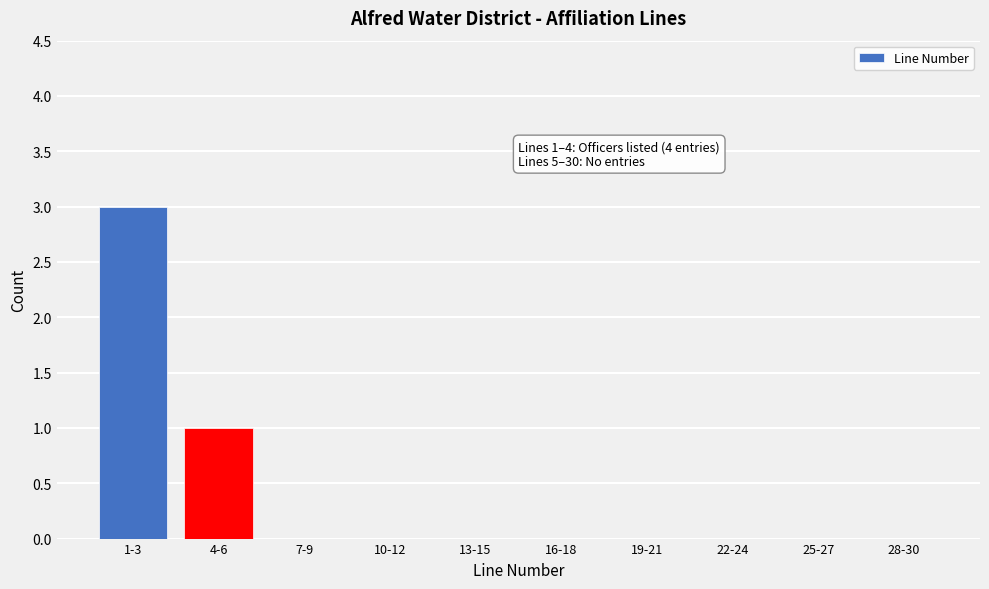

Reading left to right, transcribe all the data shown in this chart.

1-3=3	4-6=1	7-9=0	10-12=0	13-15=0	16-18=0	19-21=0	22-24=0	25-27=0	28-30=0